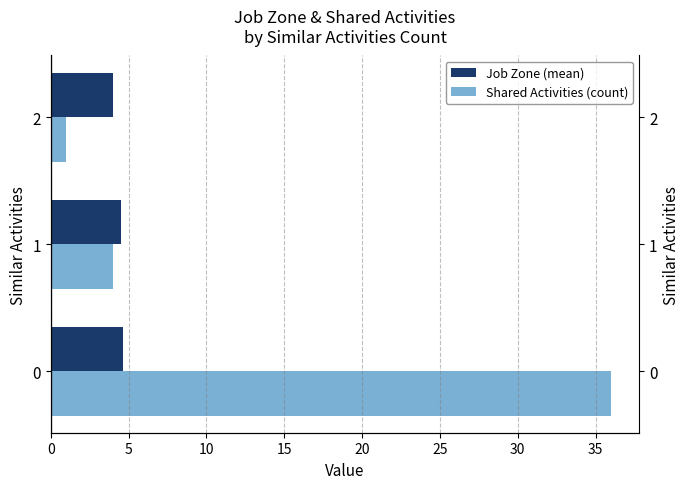

What is the difference between the highest and lowest values at 0?

31.4